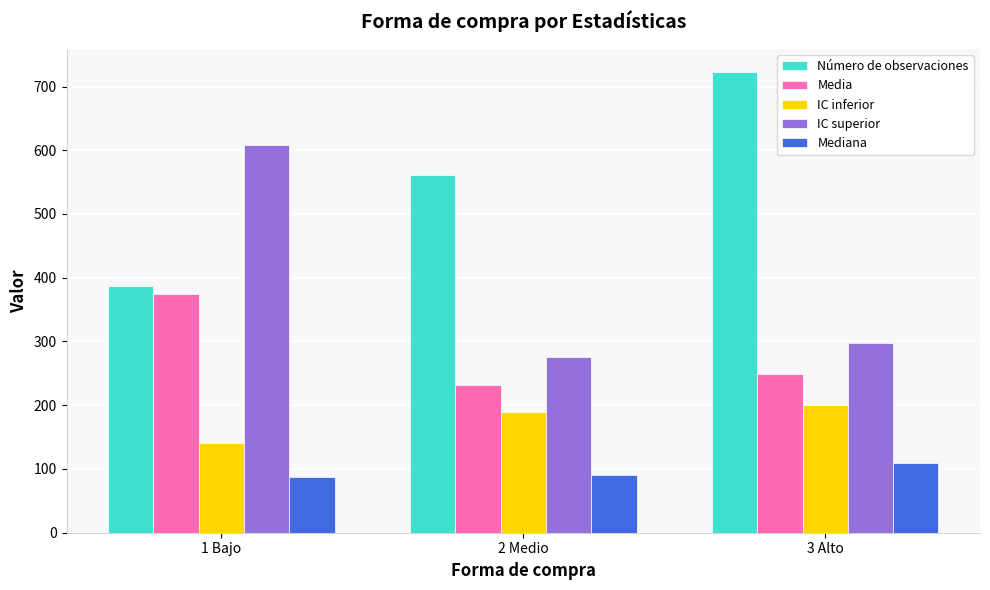

What is the difference between the maximum and minimum values in the IC superior series?

333.4